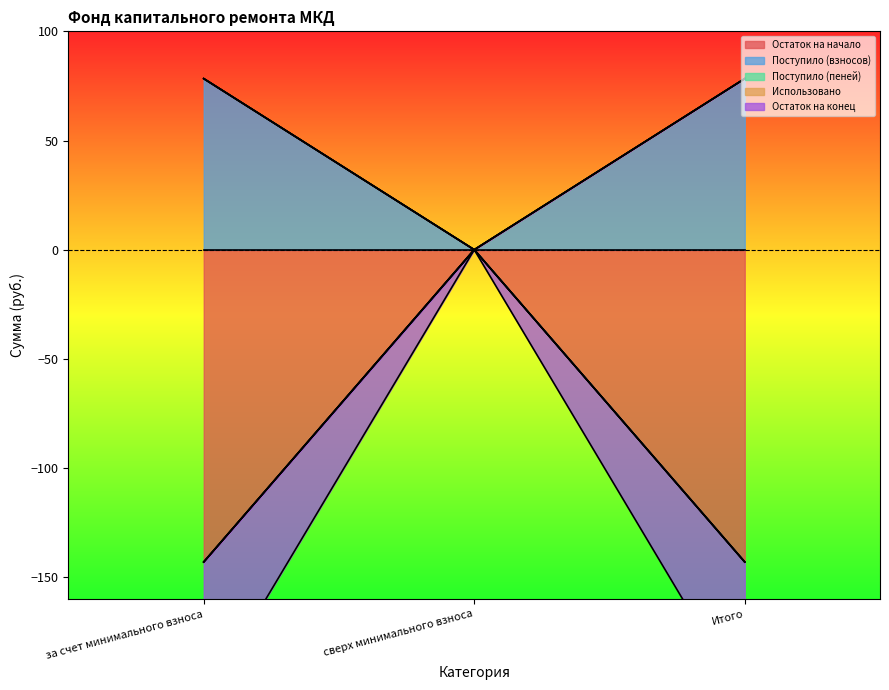

How many lines are shown in the chart?

3